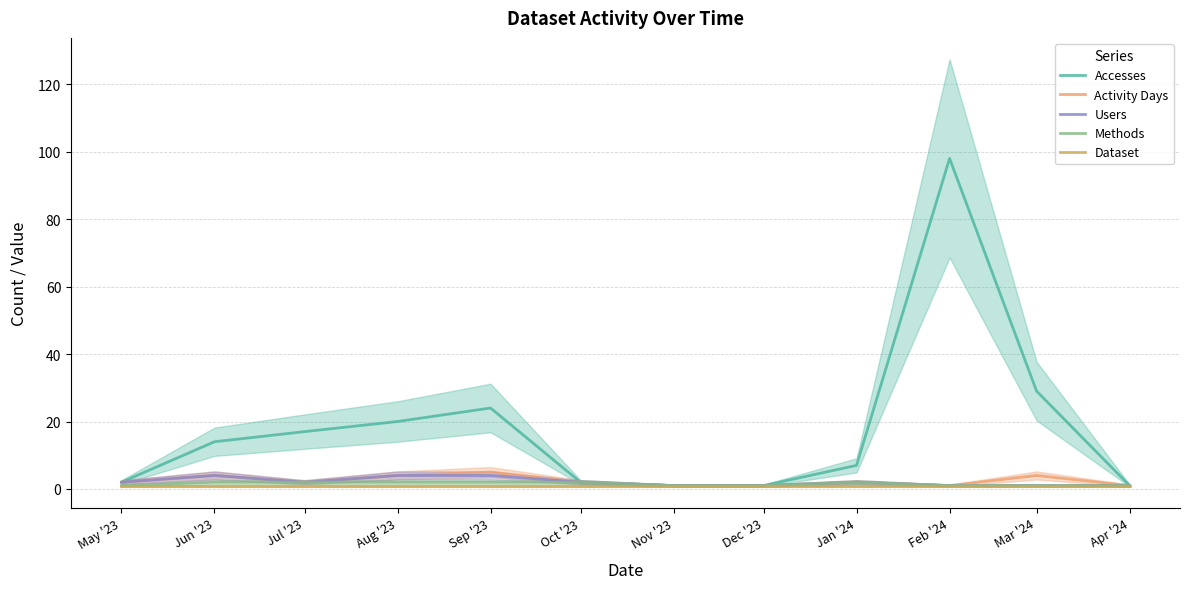

What is the label of the 2nd point from the right?

Mar '24